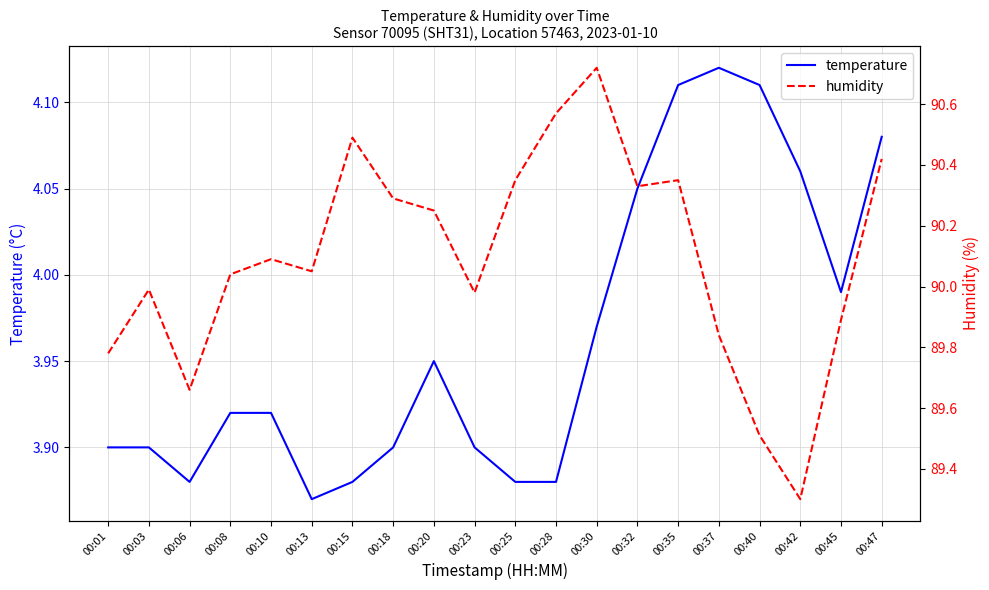

The temperature series shows 3.9 at 00:23. True or false?

True